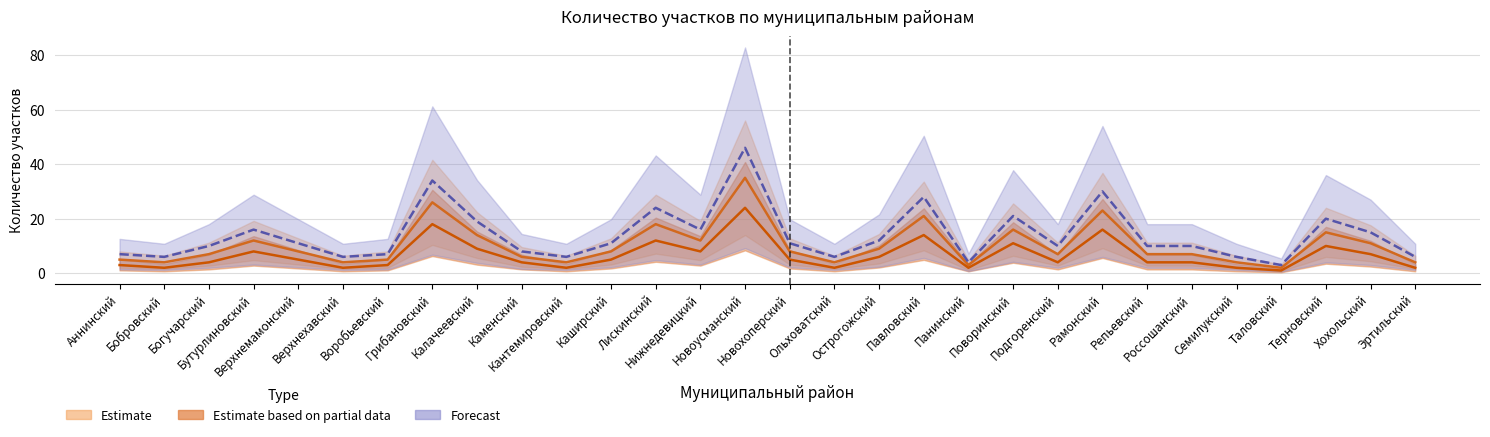

What is the lowest value of the Estimate series?

2